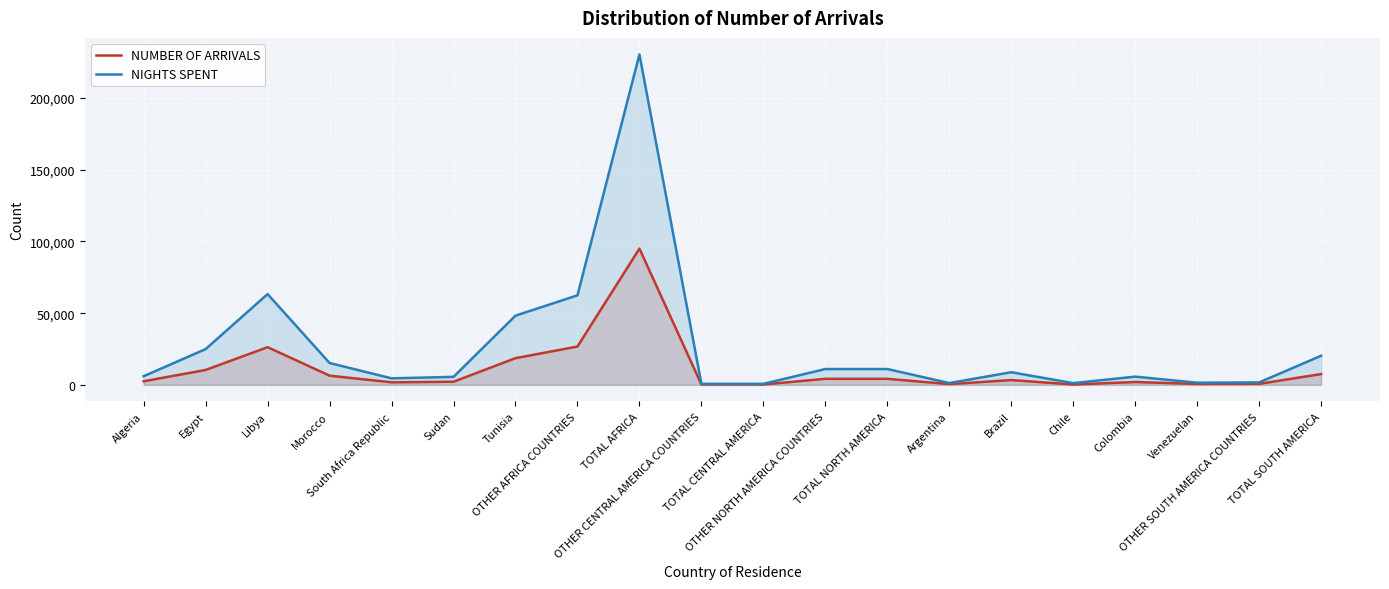

True or false: NUMBER OF ARRIVALS has a value of 26735 at OTHER AFRICA COUNTRIES.

True